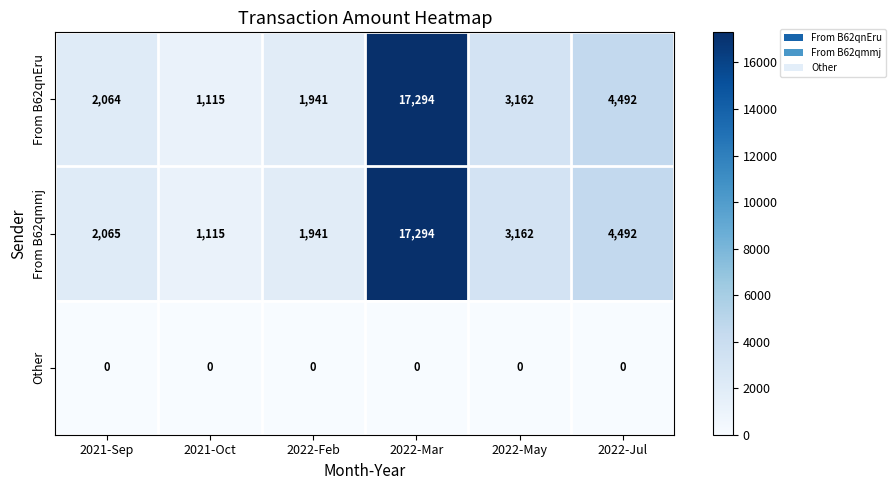

At which category is the sum across all series the highest?

2022-Mar